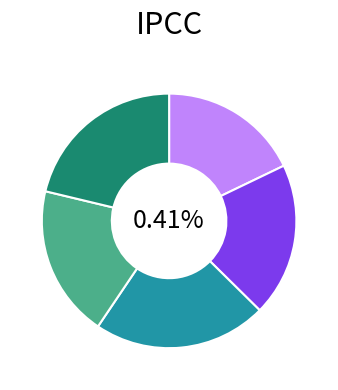

To the nearest percent, what is the combined percentage of Canada velocity grid v7 and Canada velocity grid v8?

42%